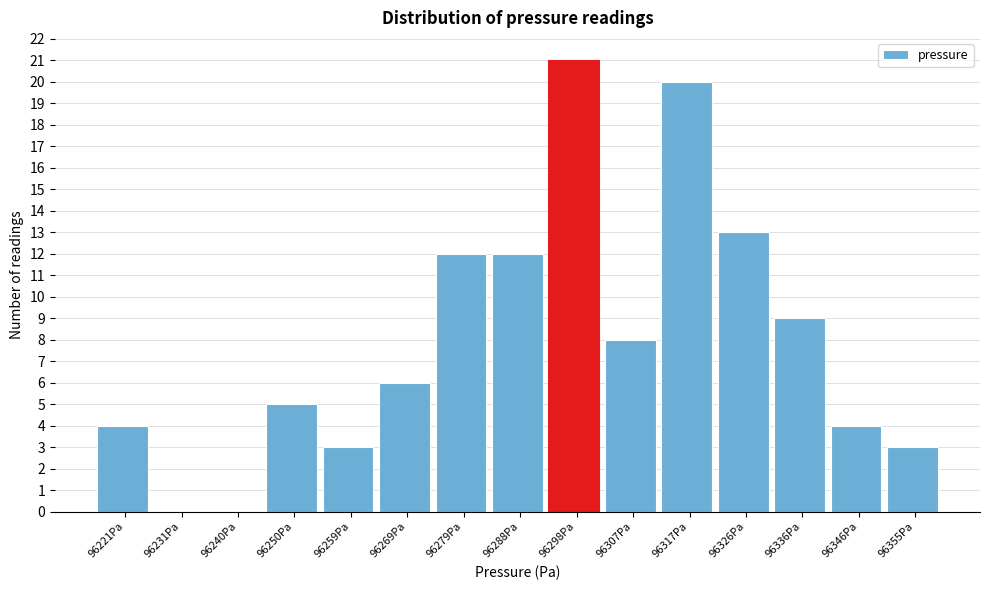

Reading left to right, transcribe this chart: for each bar, give the range it covers on the x-axis and its height. Neither the bar edges nor the heights are printed on the chart, so give them approximately, as read against the axes.

96216 to 96226: 4
96226 to 96235: 0
96235 to 96245: 0
96245 to 96255: 5
96255 to 96264: 3
96264 to 96274: 6
96274 to 96283: 12
96283 to 96293: 12
96293 to 96303: 21
96303 to 96312: 8
96312 to 96322: 20
96322 to 96331: 13
96331 to 96341: 9
96341 to 96350: 4
96350 to 96360: 3